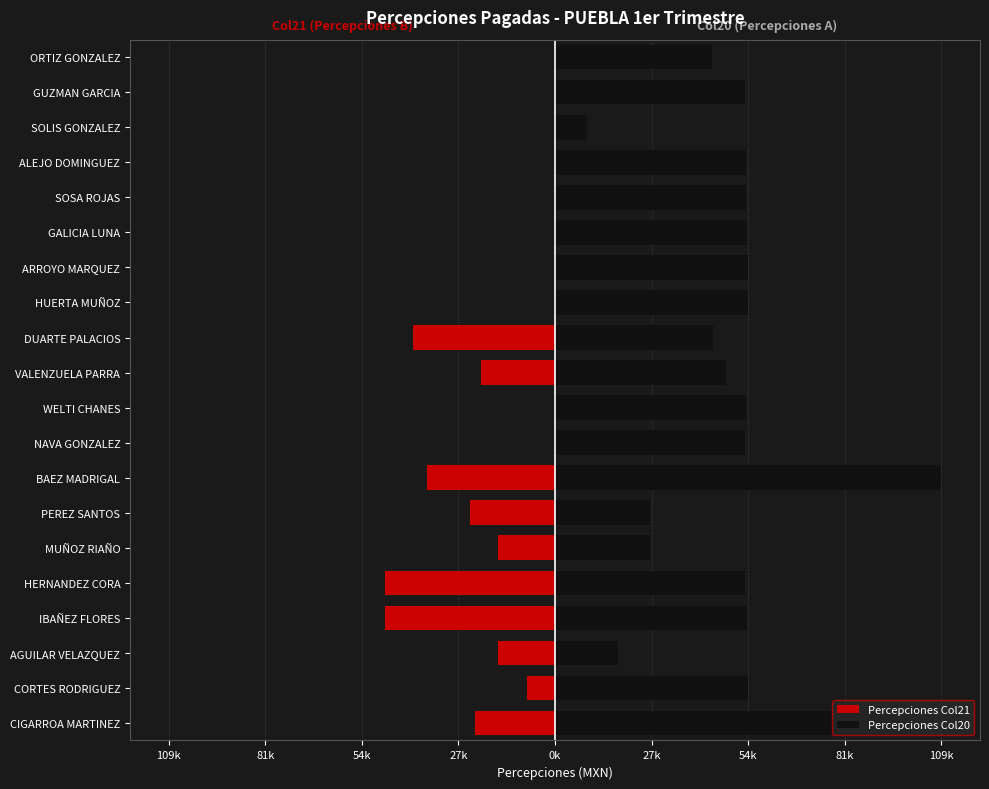

Which series has the largest total across all categories?

Percepciones Col20